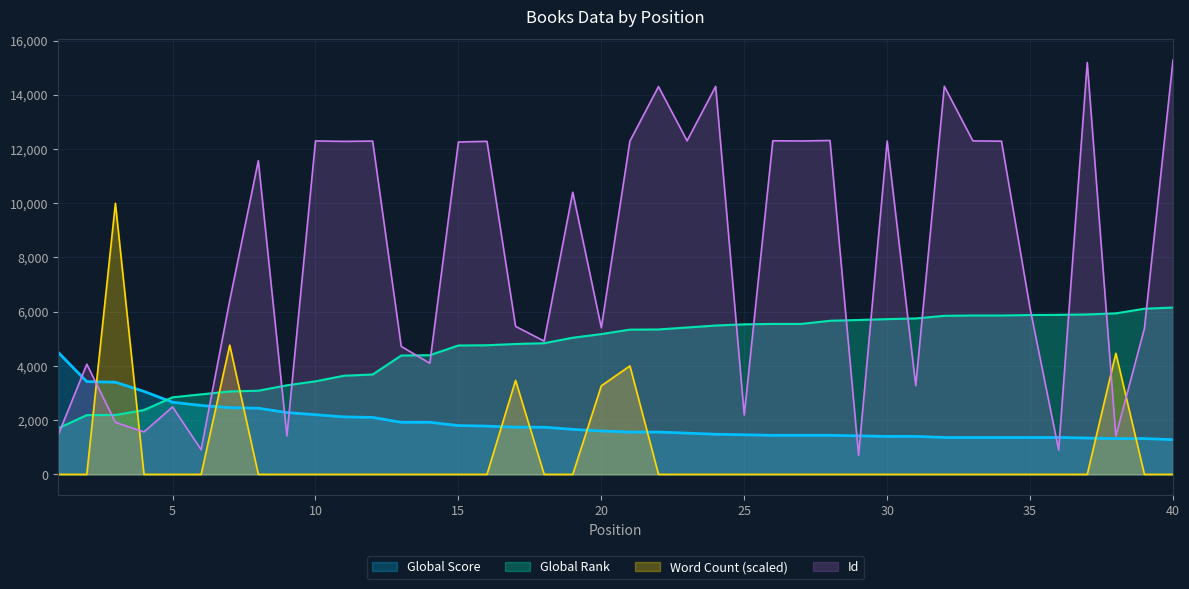

What is the average value of the Global Score series?

1888.0